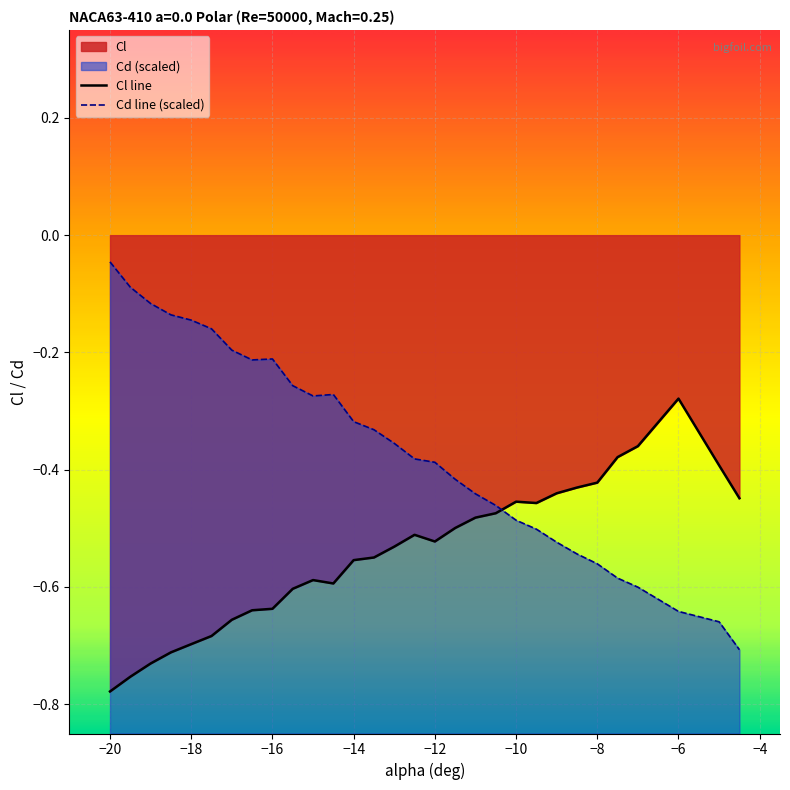

Is it true that the value at 17 is -0.8?

False